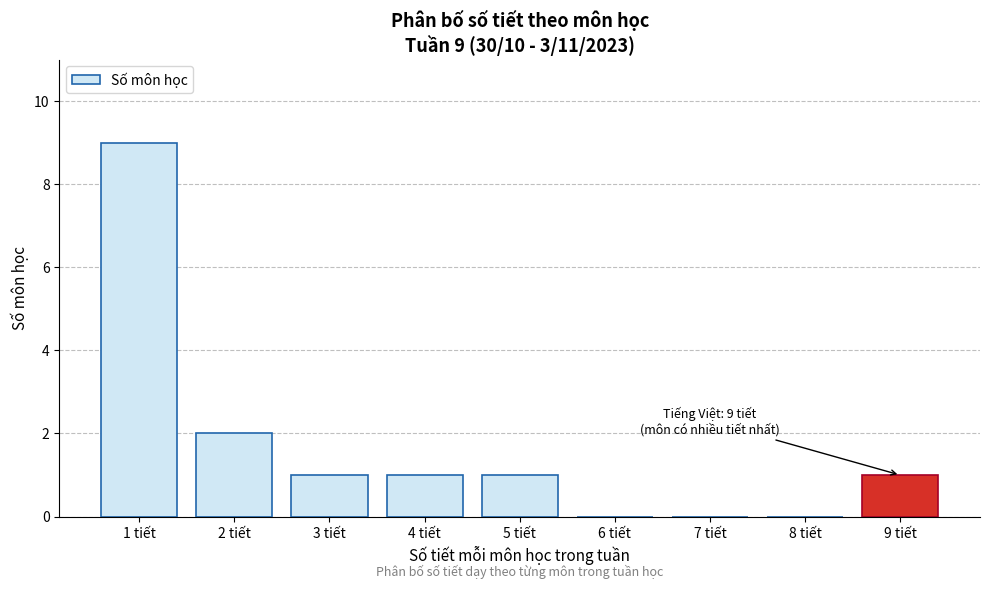

Reading right to left, extract all data points from this chart.

9 tiết=1	8 tiết=0	7 tiết=0	6 tiết=0	5 tiết=1	4 tiết=1	3 tiết=1	2 tiết=2	1 tiết=9